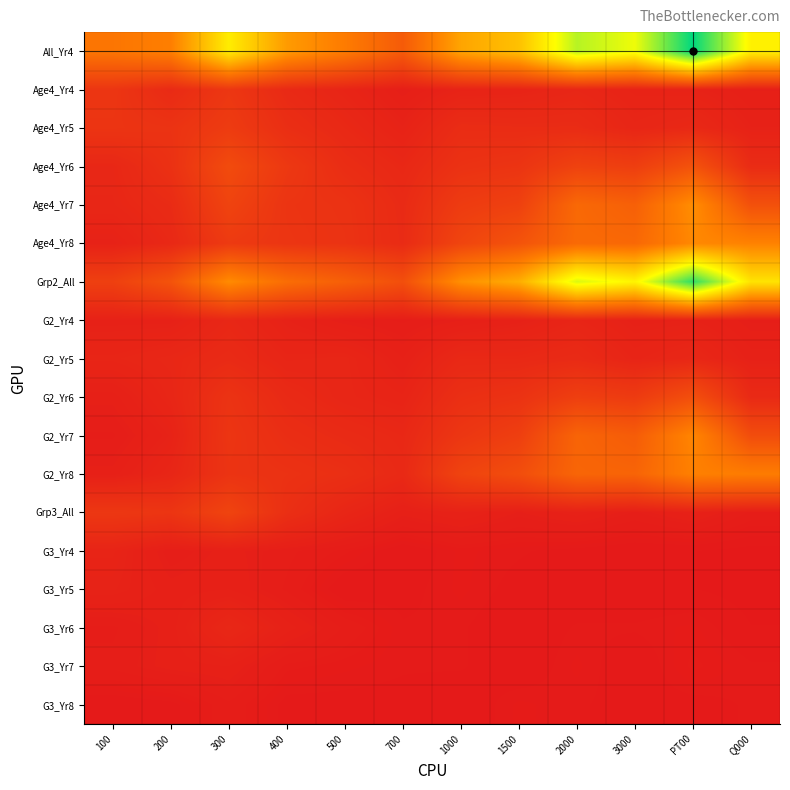

What is the spread (max minus min) of values at 1000?

0.4